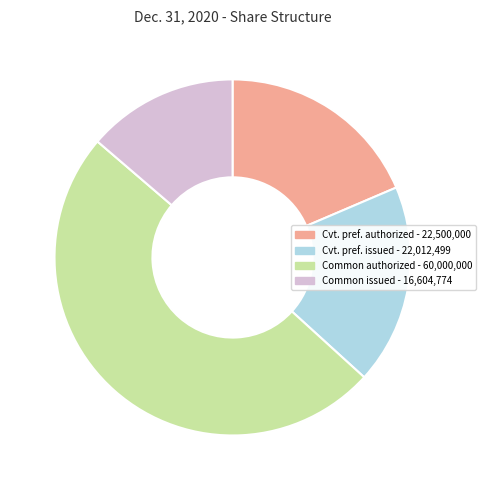

Does any single category account for the majority?

No